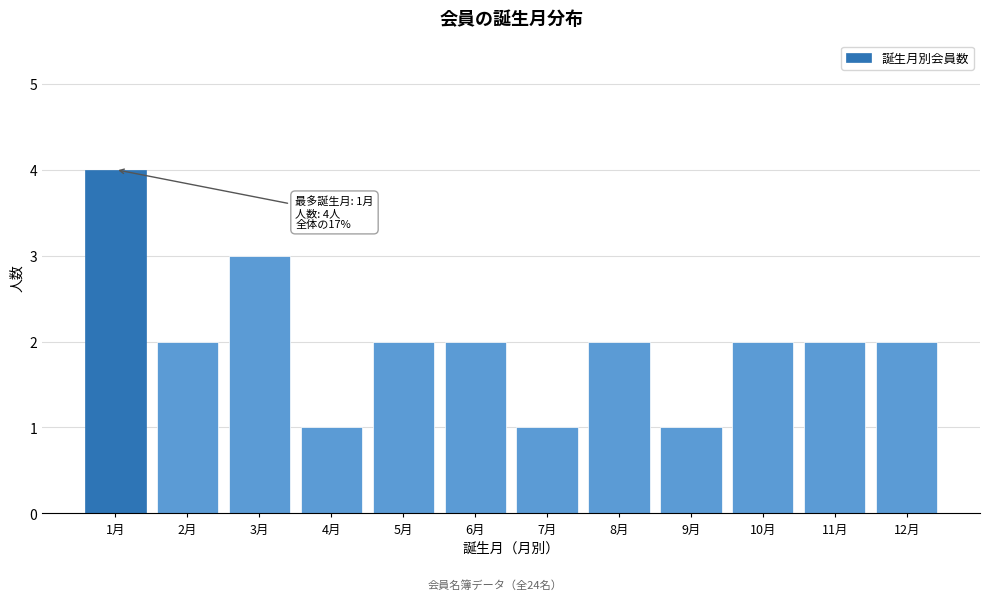

Reading right to left, transcribe all the data shown in this chart.

2	2	2	1	2	1	2	2	1	3	2	4